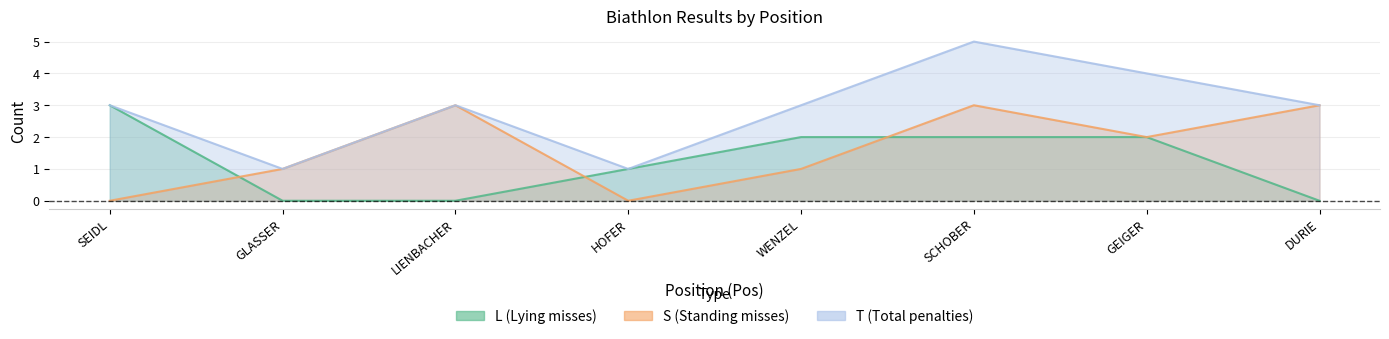

Reading left to right, list all the values displayed in this chart.

L: 3	0	0	1	2	2	2	0
S: 0	1	3	0	1	3	2	3
T: 3	1	3	1	3	5	4	3